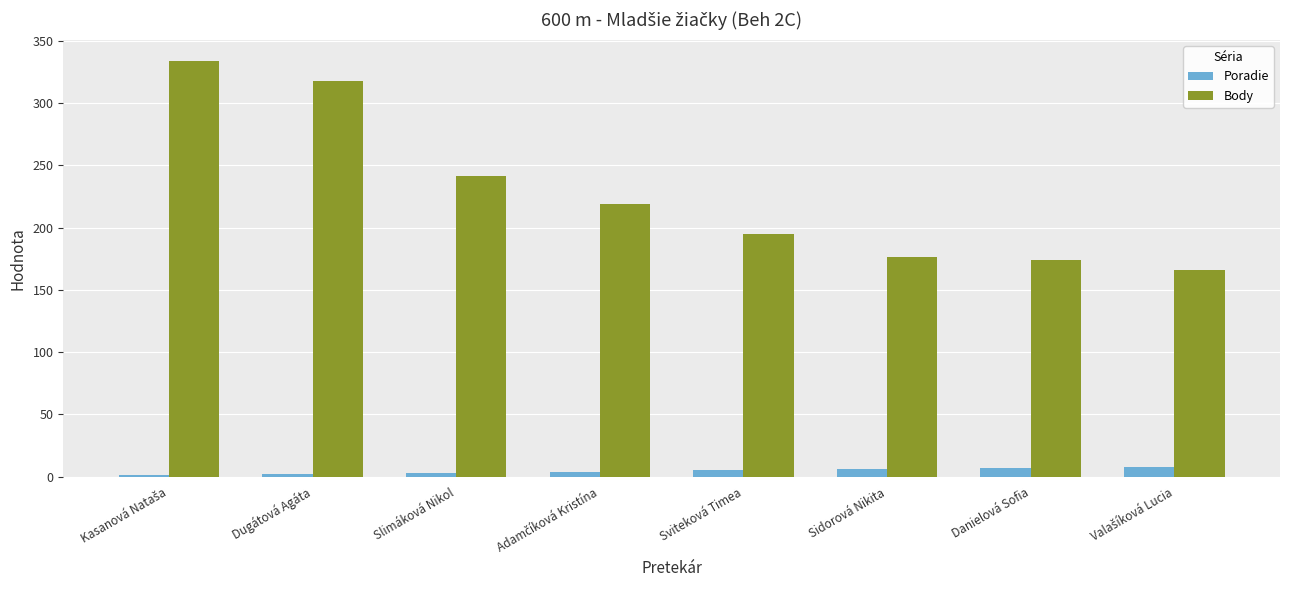

Count the number of data series in this chart.

2